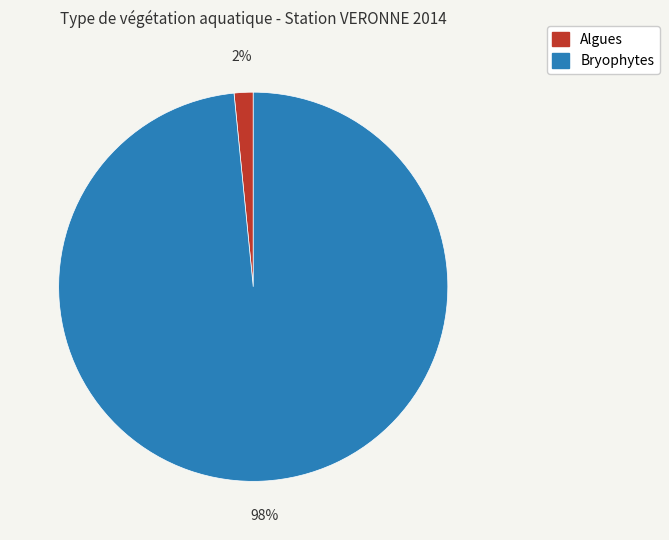

Does Algues account for over 50% of the chart?

No